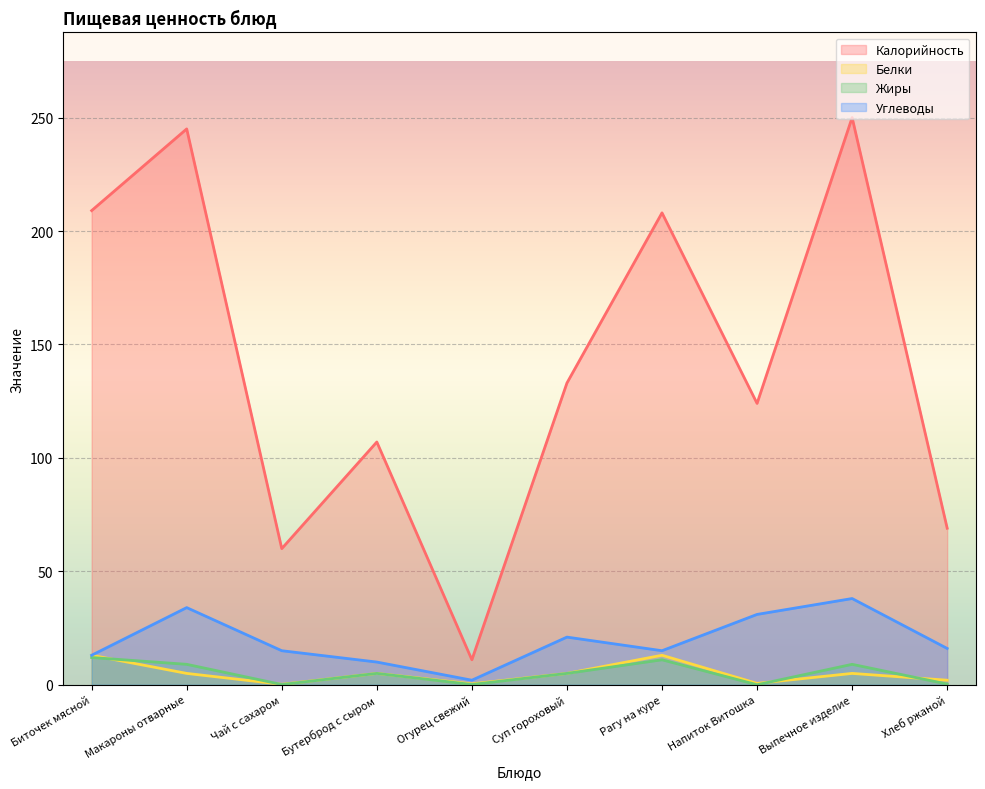

Is the value of Калорийность at Напиток Витошка greater than the value of Белки at Биточек мясной?

Yes